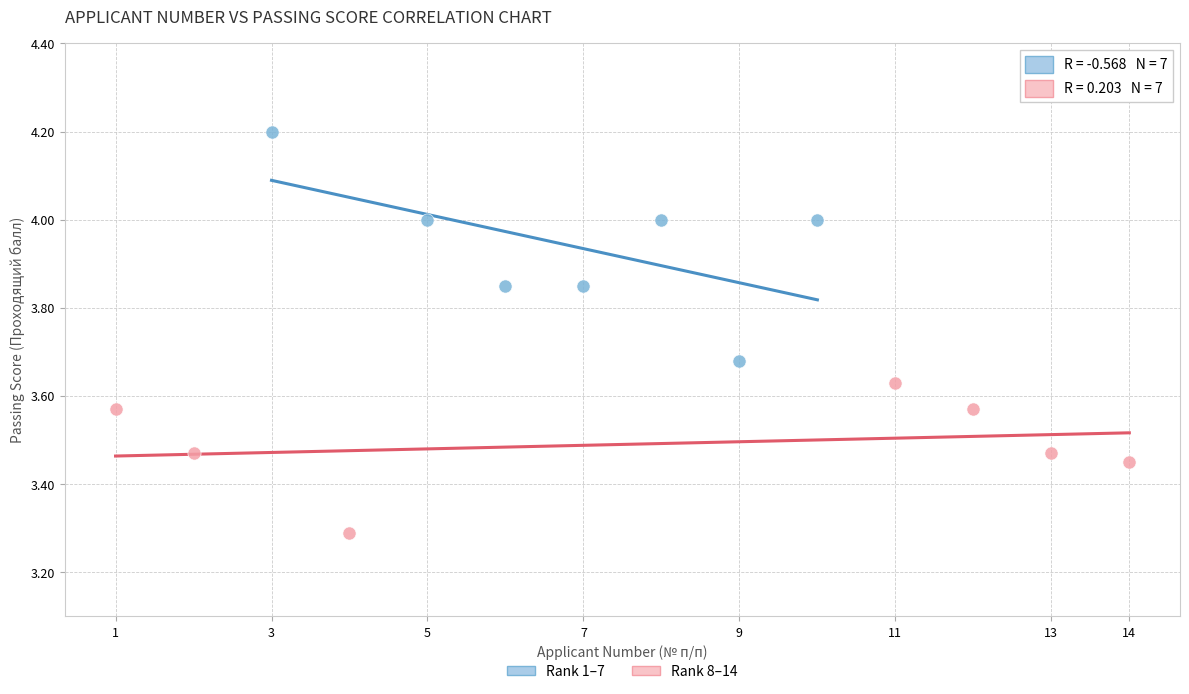

Which series contains the lowest Y value?

Rank 8–14